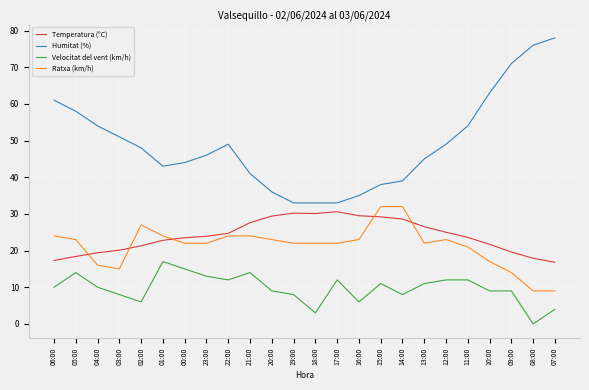

Count the number of data series in this chart.

4